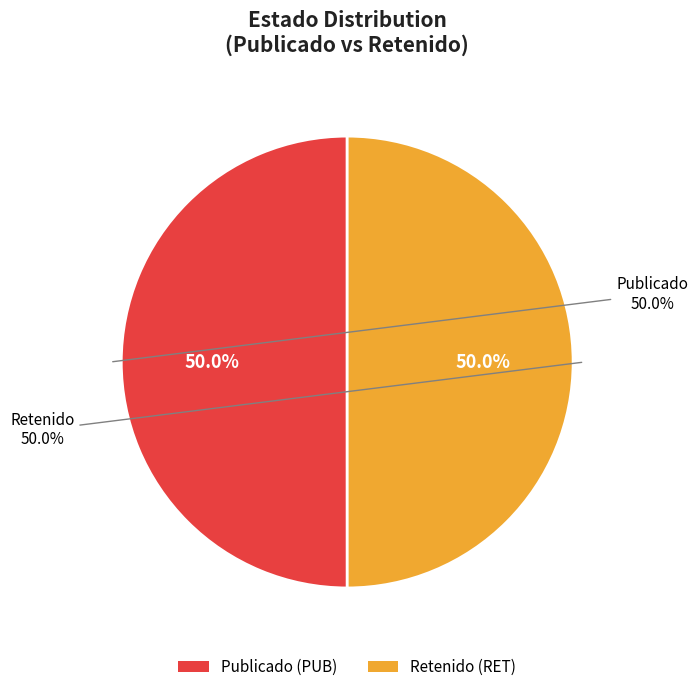

True or false: RET accounts for 59% of the total.

False